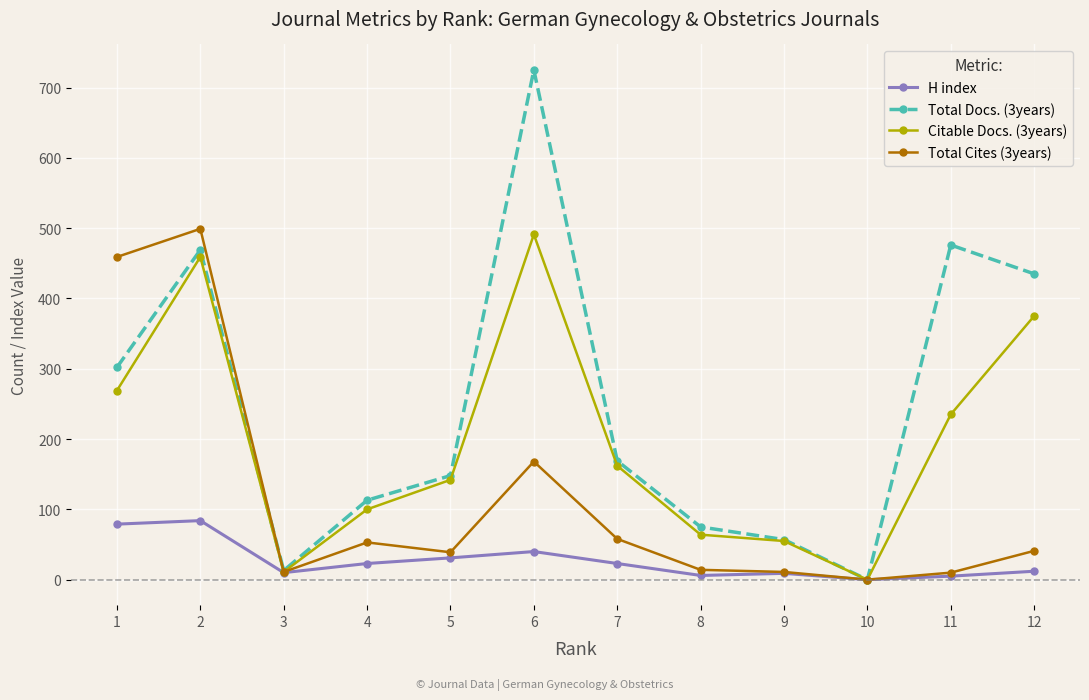

Which series has the largest range (max minus min)?

Total Docs. (3years)